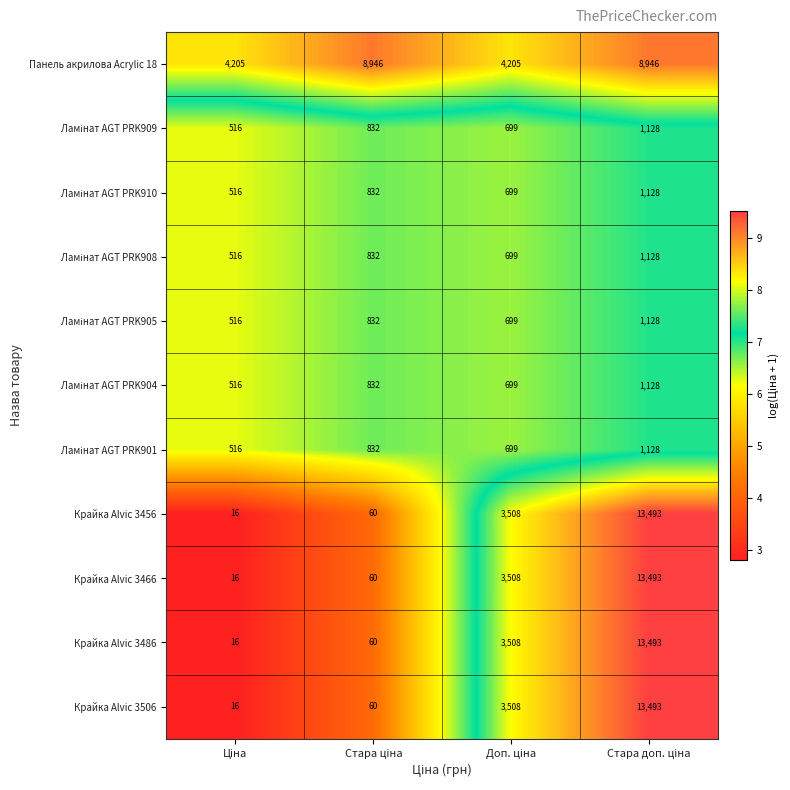

At how many categories does at least one series exceed 737?

4